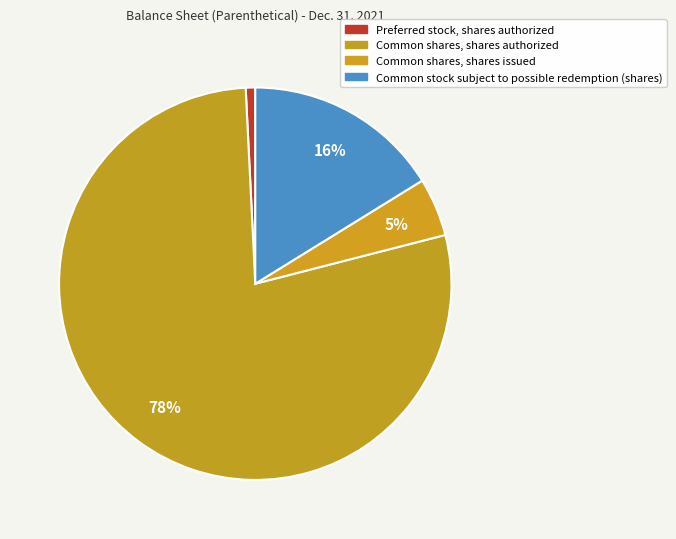

True or false: Common shares, shares issued accounts for 5% of the total.

True